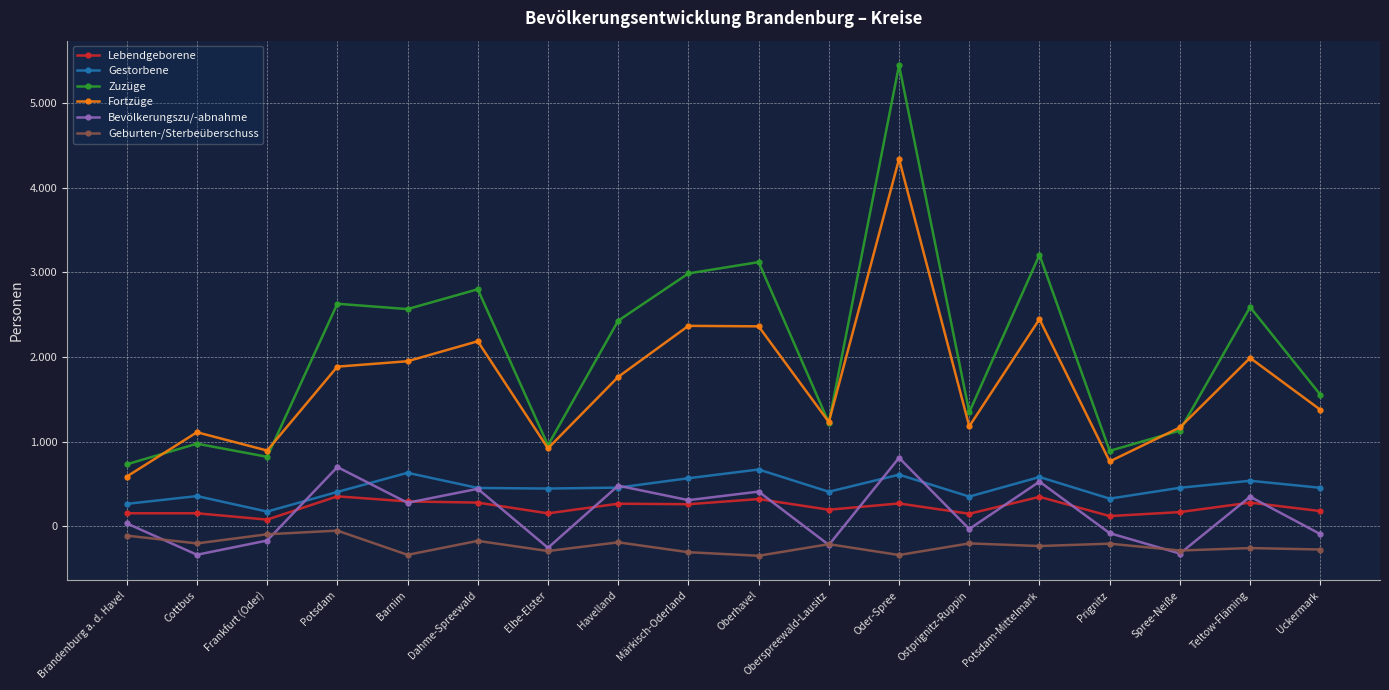

Does the chart display data point markers on the line(s)?

Yes